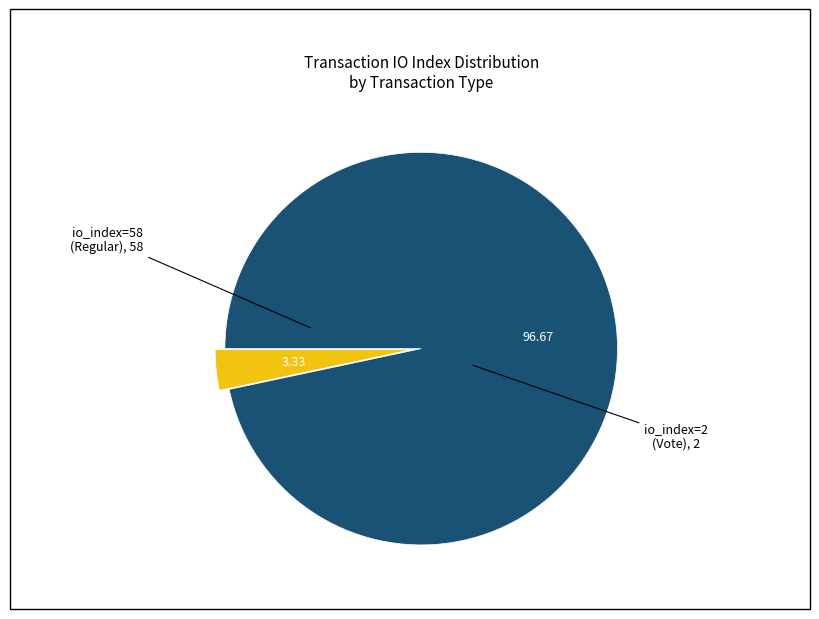

How many slices are in this pie chart?

2